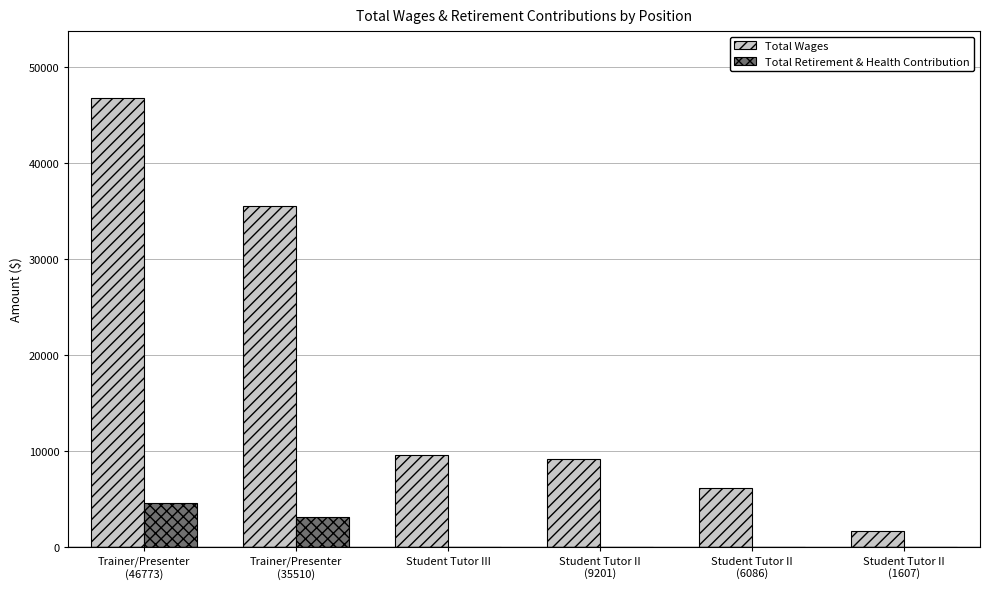

At which label does Total Retirement & Health Contribution first exceed 18?

Trainer/Presenter
(46773)